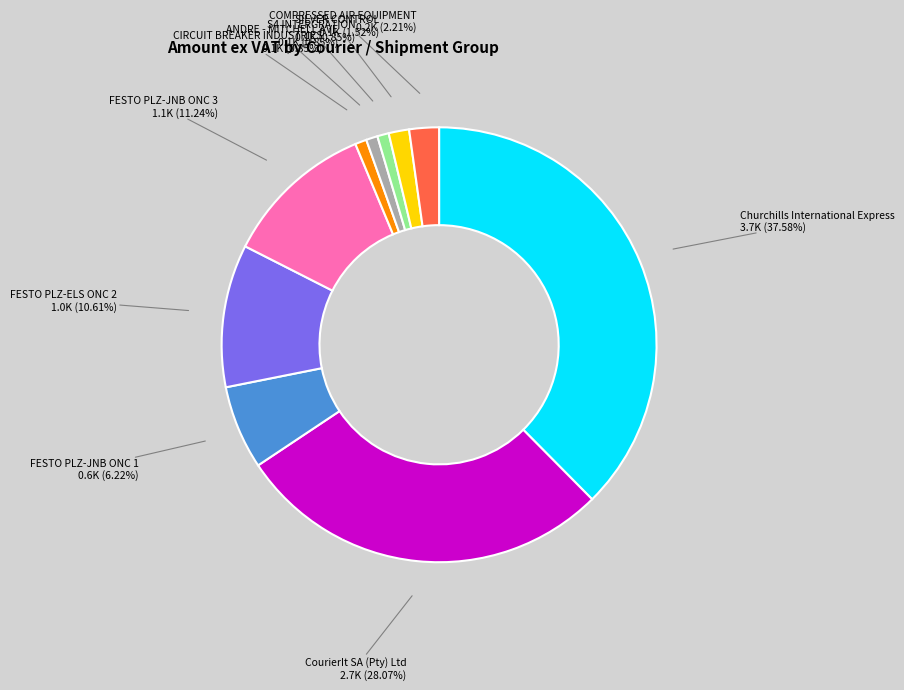

Does any single category account for the majority?

No